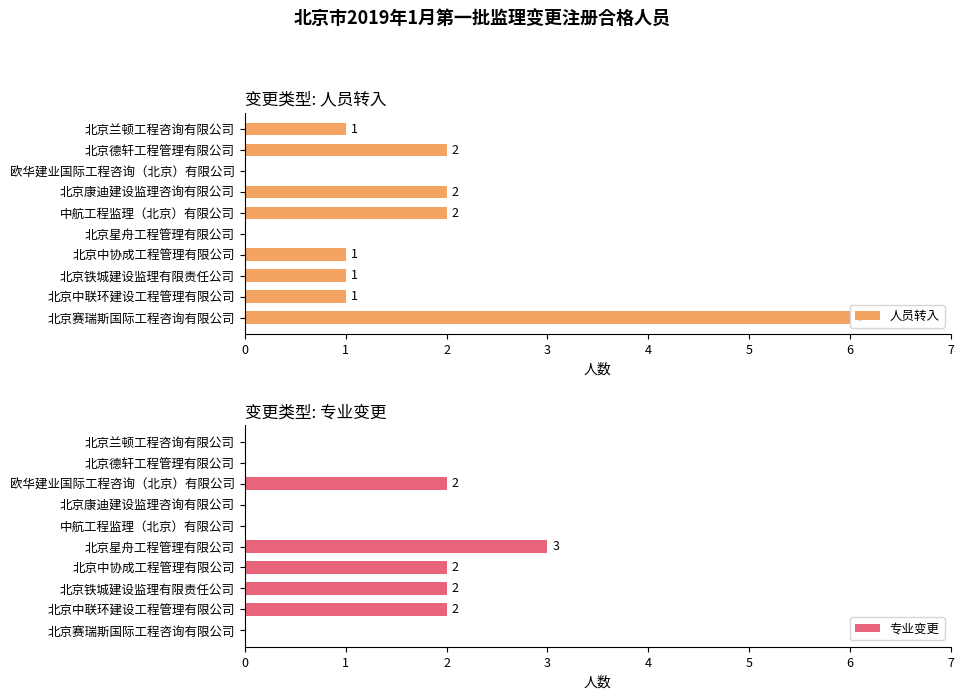

What are all the series names shown in the legend?

人员转入, 专业变更